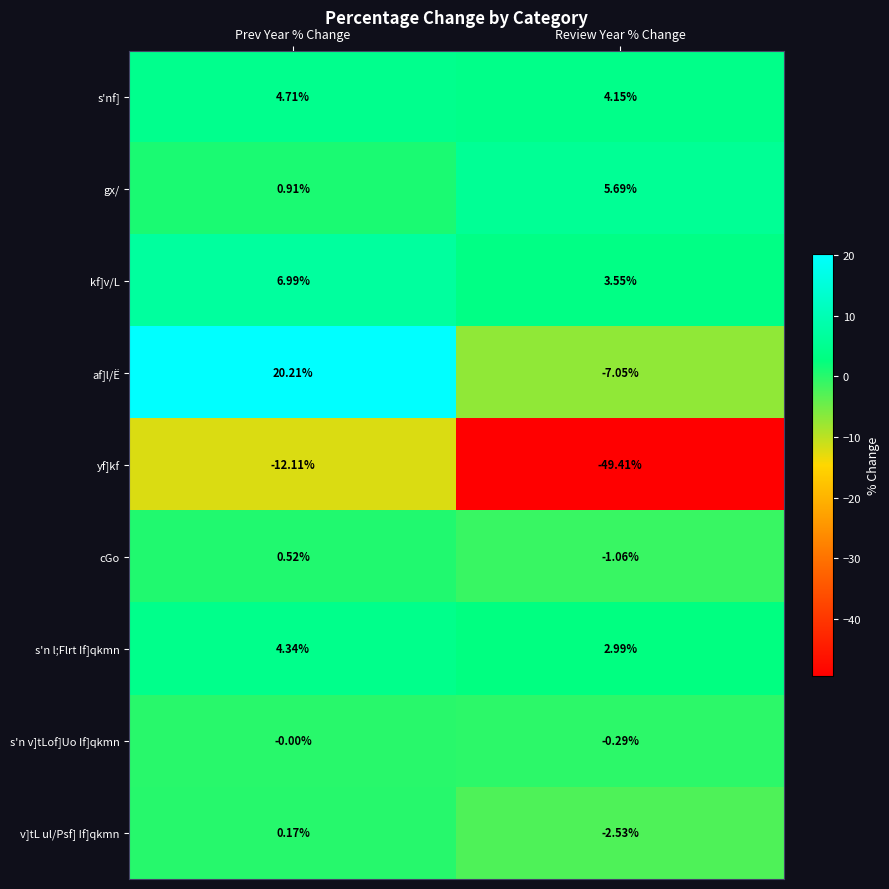

Between Prev Year % Change and Review Year % Change, which series saw the biggest shift?

yf]kf